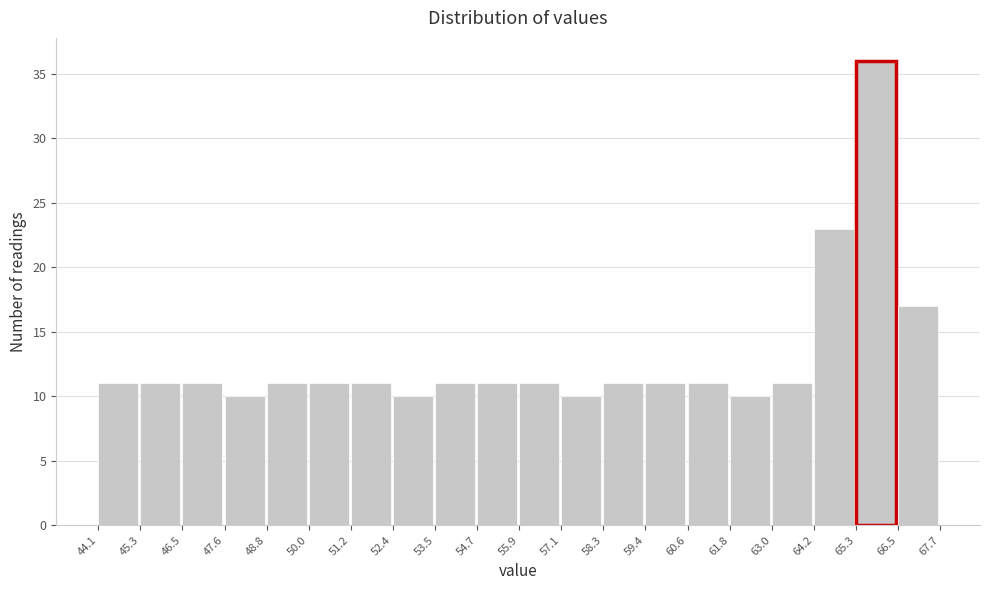

How tall is the bar that spans 59.4 to 60.6 on the x-axis? The values are not printed on the chart, so give them approximately, as read against the axis.

11